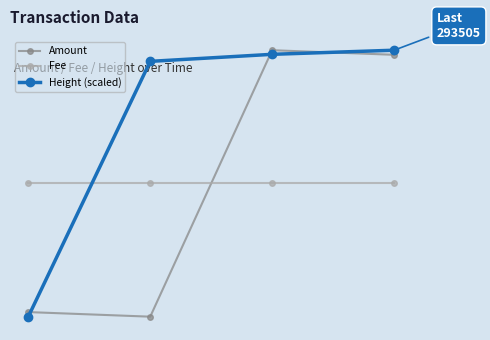

Is this an area chart (filled region under the line)?

No